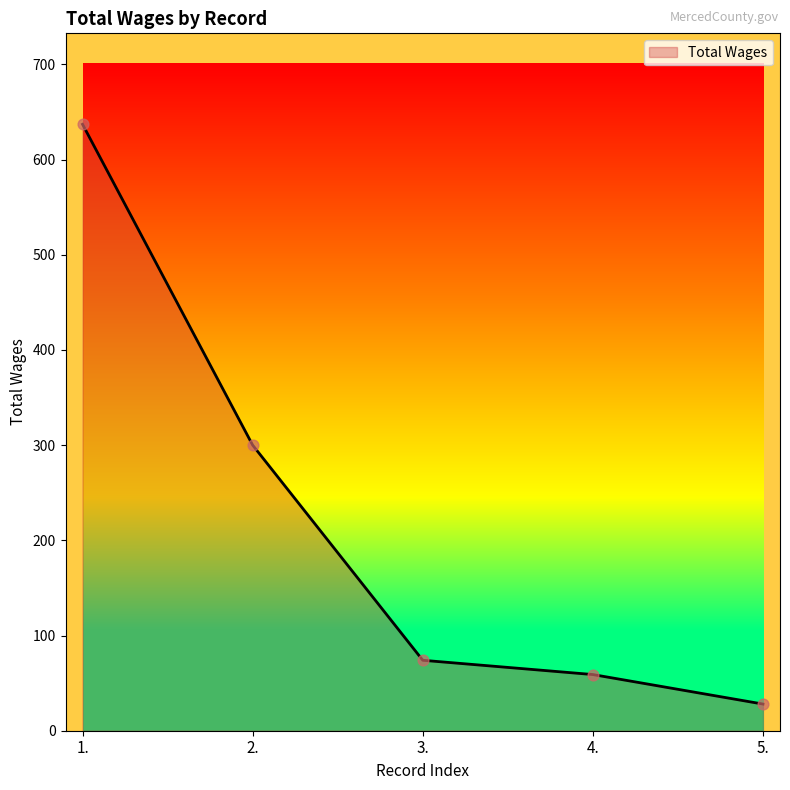

What is the ratio of the value at 5. to the value at 2.?

0.1